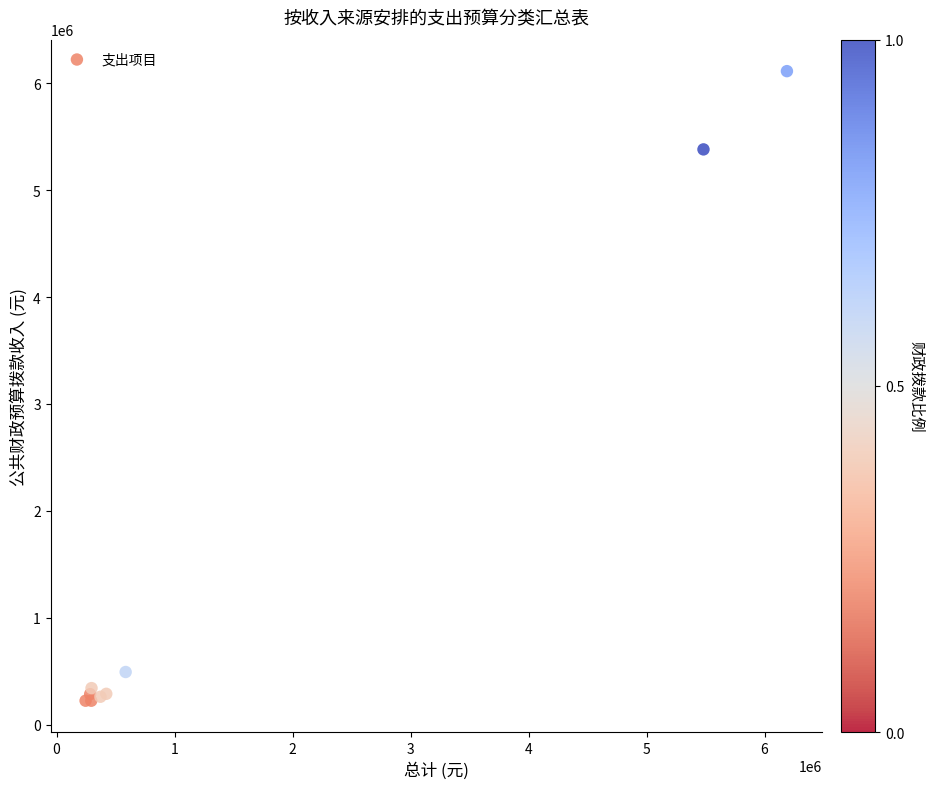

What Y value in the scatter plot is closest to 3168723?

5379724.8